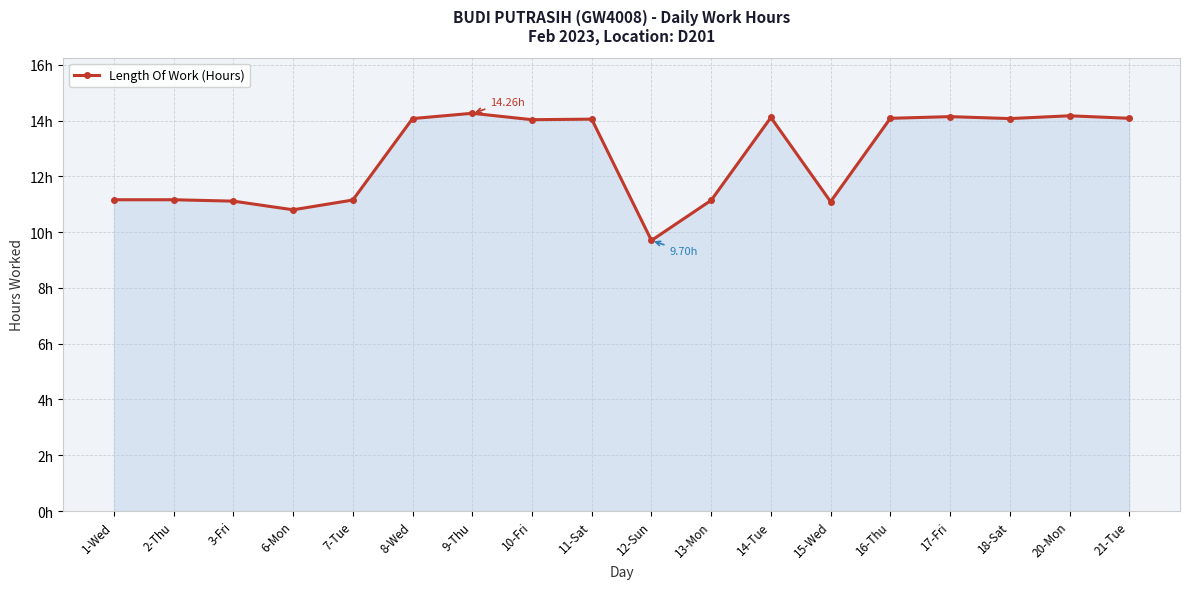

List the labels in order of value, smallest first.

12-Sun, 6-Mon, 15-Wed, 3-Fri, 13-Mon, 7-Tue, 1-Wed, 2-Thu, 10-Fri, 11-Sat, 8-Wed, 18-Sat, 16-Thu, 21-Tue, 14-Tue, 17-Fri, 20-Mon, 9-Thu